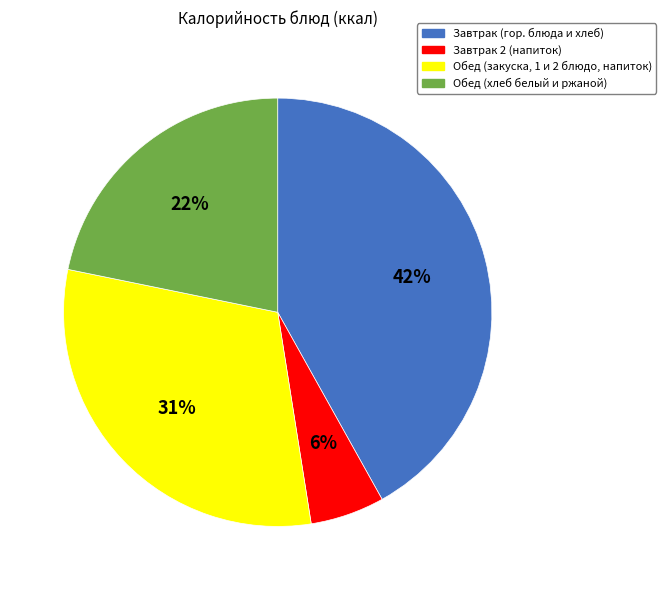

To the nearest percent, what is the difference between the largest and smallest slice percentages?

36%